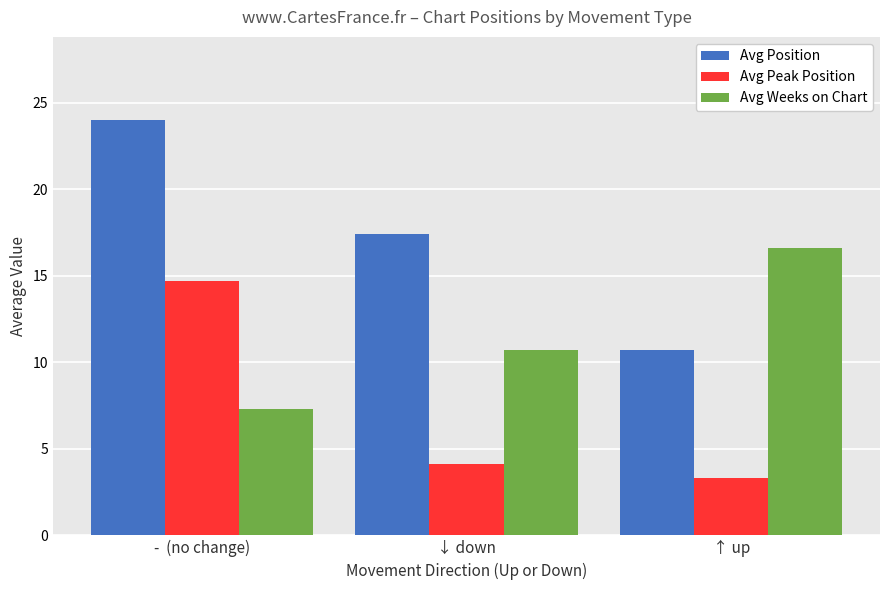

At which label does Avg Position first exceed 17?

-  (no change)